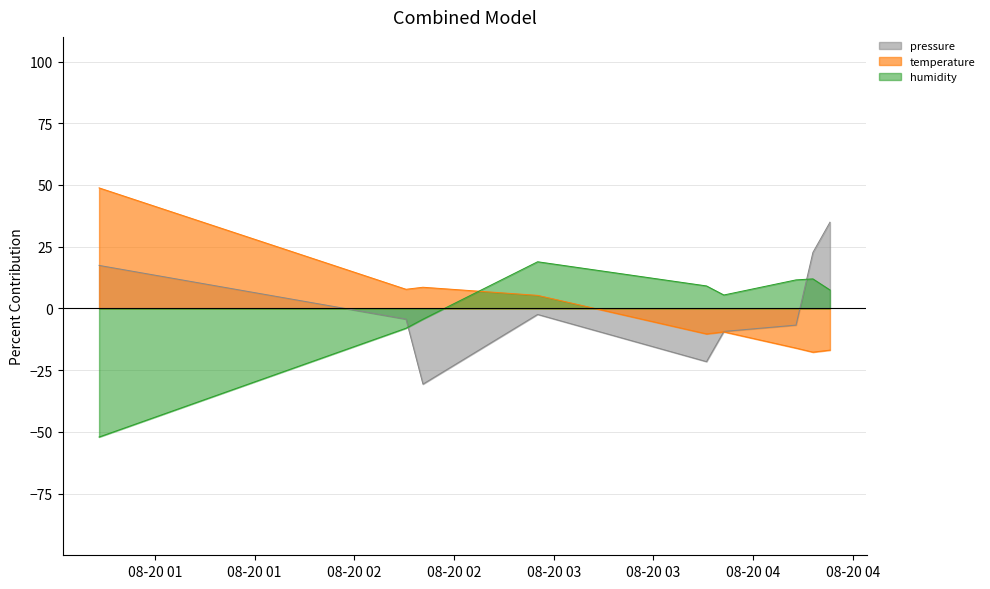

At which category does temperature reach its first local valley?

2023-08-20T02:37:32